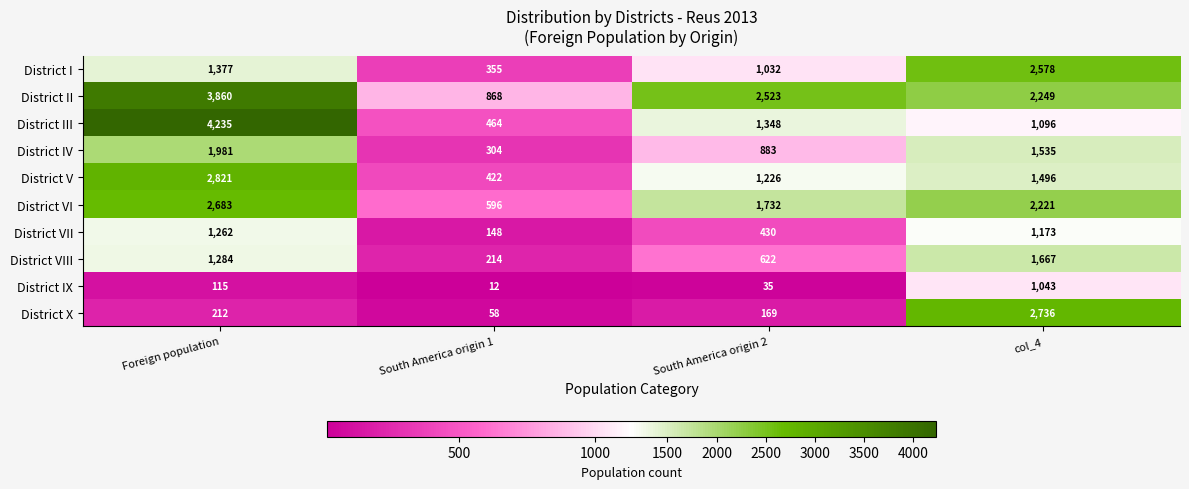

True or false: District III has a value of 1096 at col_4.

True